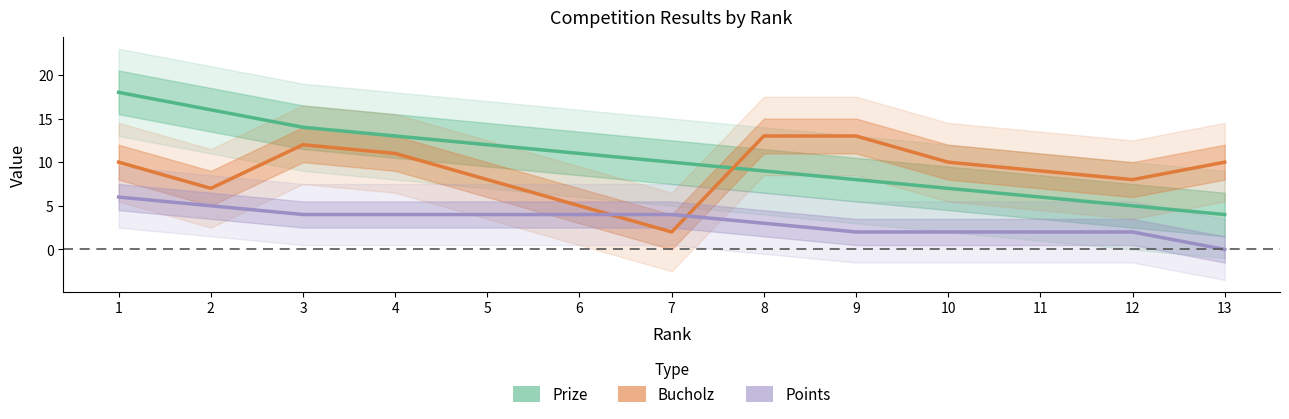

Which label corresponds to the smallest value in the chart?

13